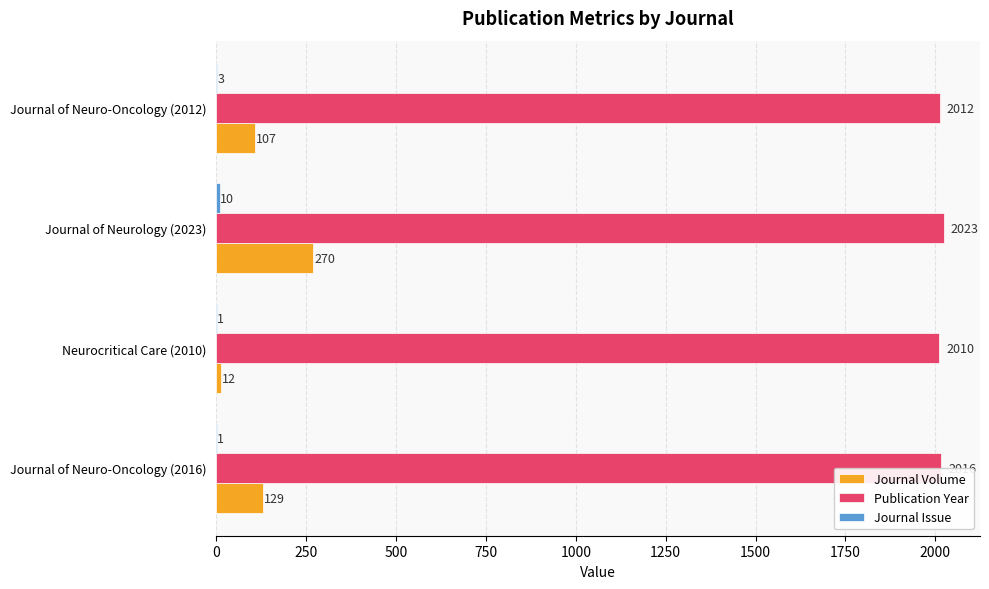

Which series changed the most between Journal of Neuro-Oncology (2016) and Neurocritical Care (2010)?

Journal Volume